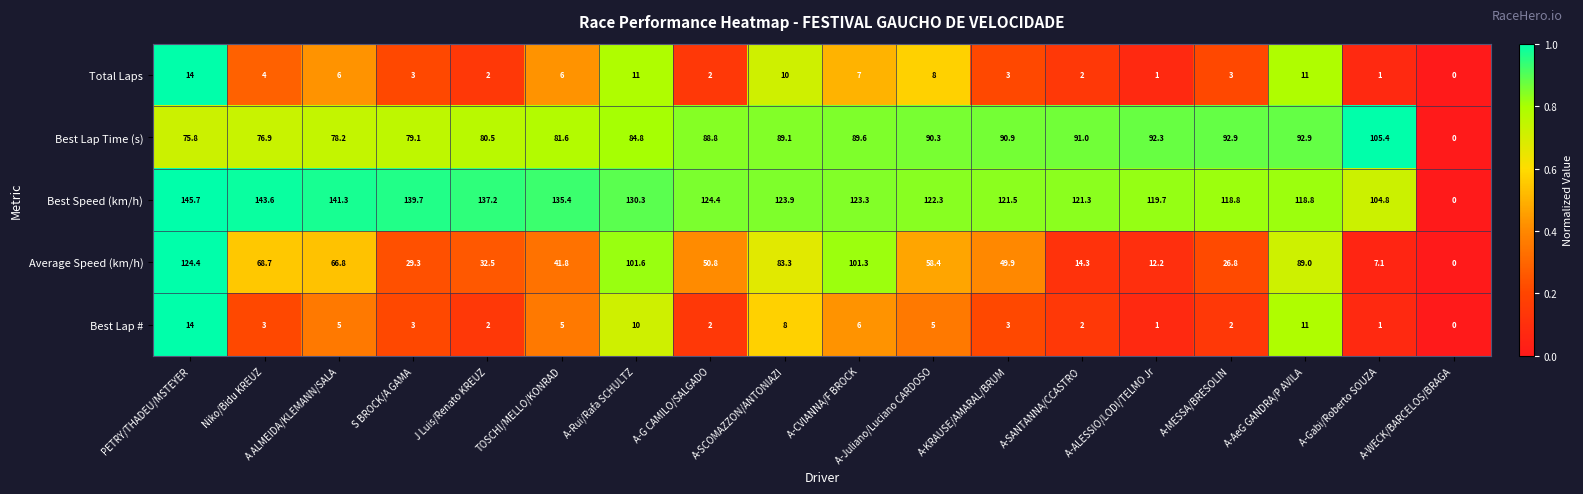

What is the difference between the Total Laps values at A ALMEIDA/KLEMANN/SALA and A-SANTANNA/CCASTRO?

4.0